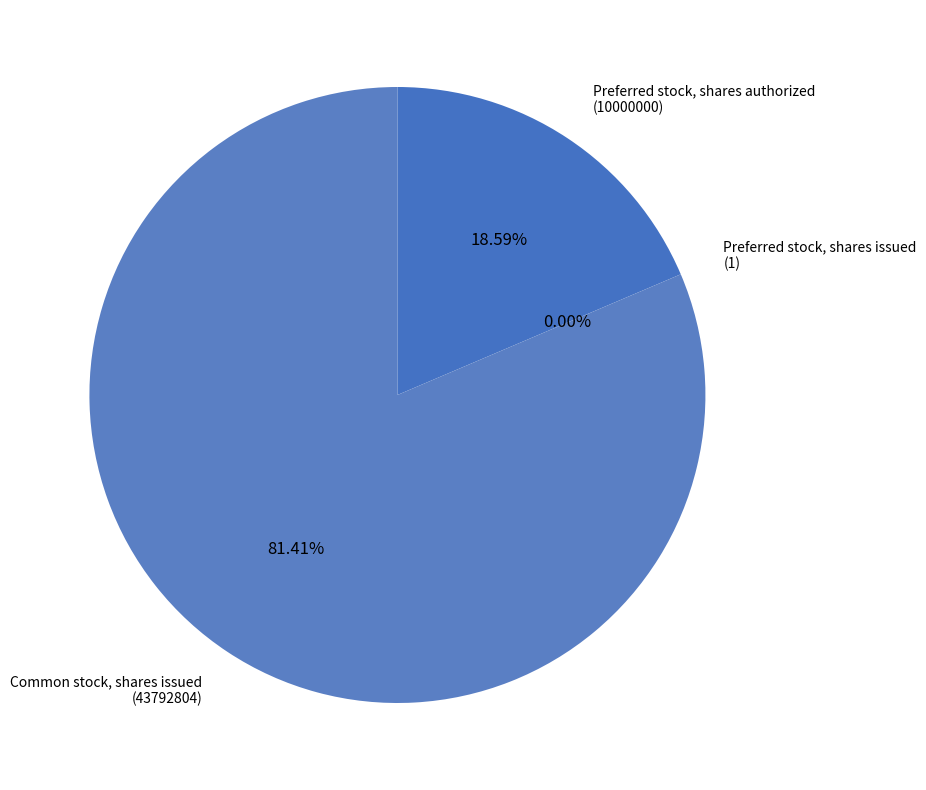

Is there a majority slice in this chart?

Yes